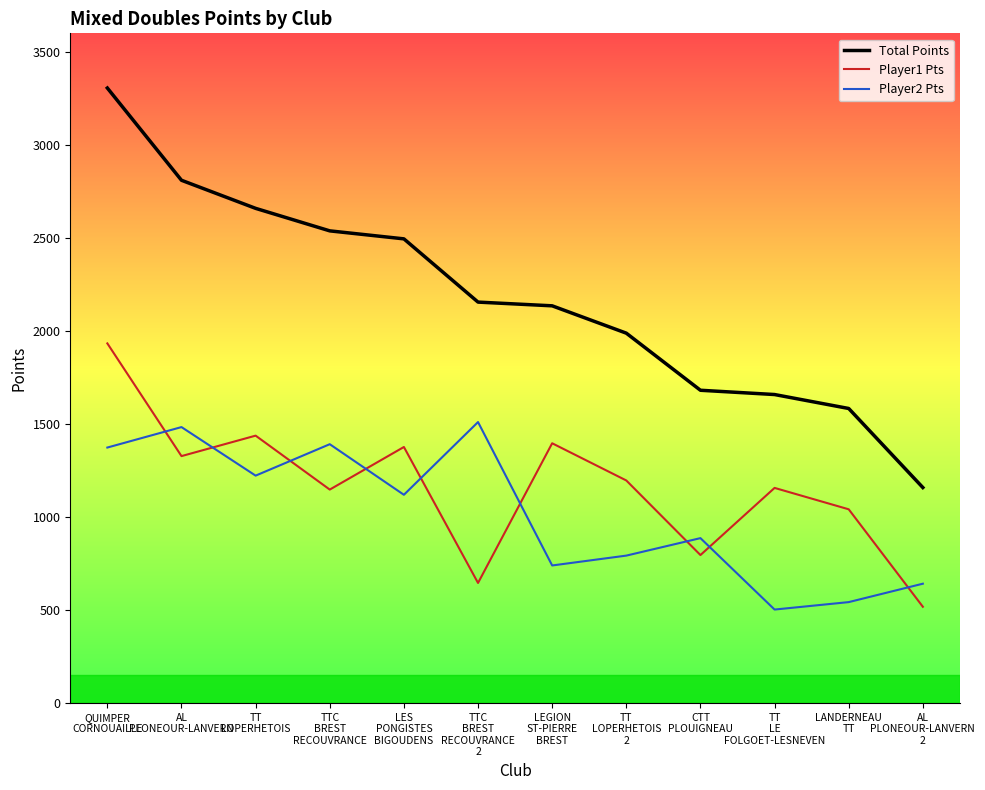

Which series has the largest total across all categories?

Total Points